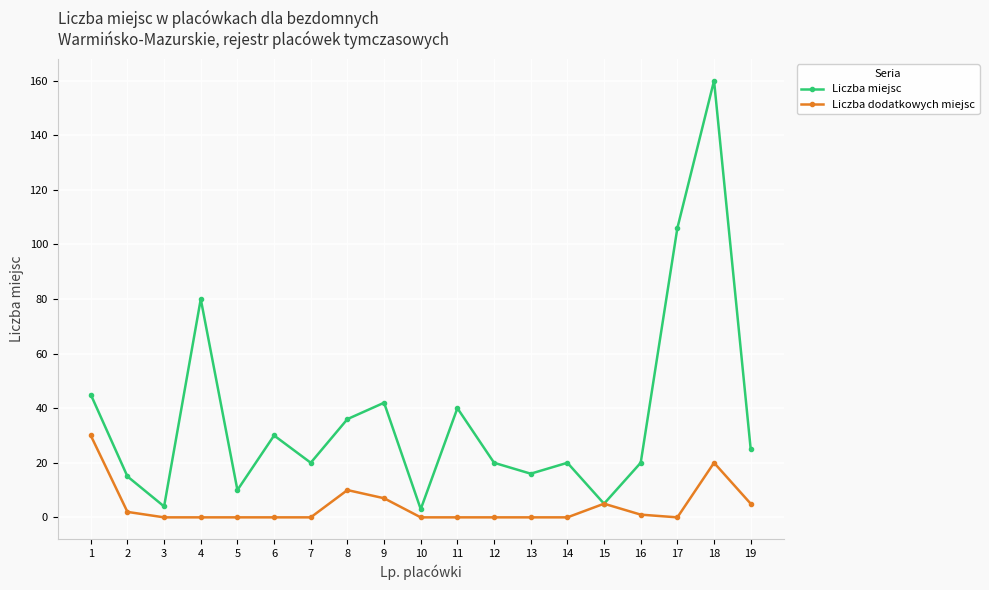

What is the greatest value displayed?

160